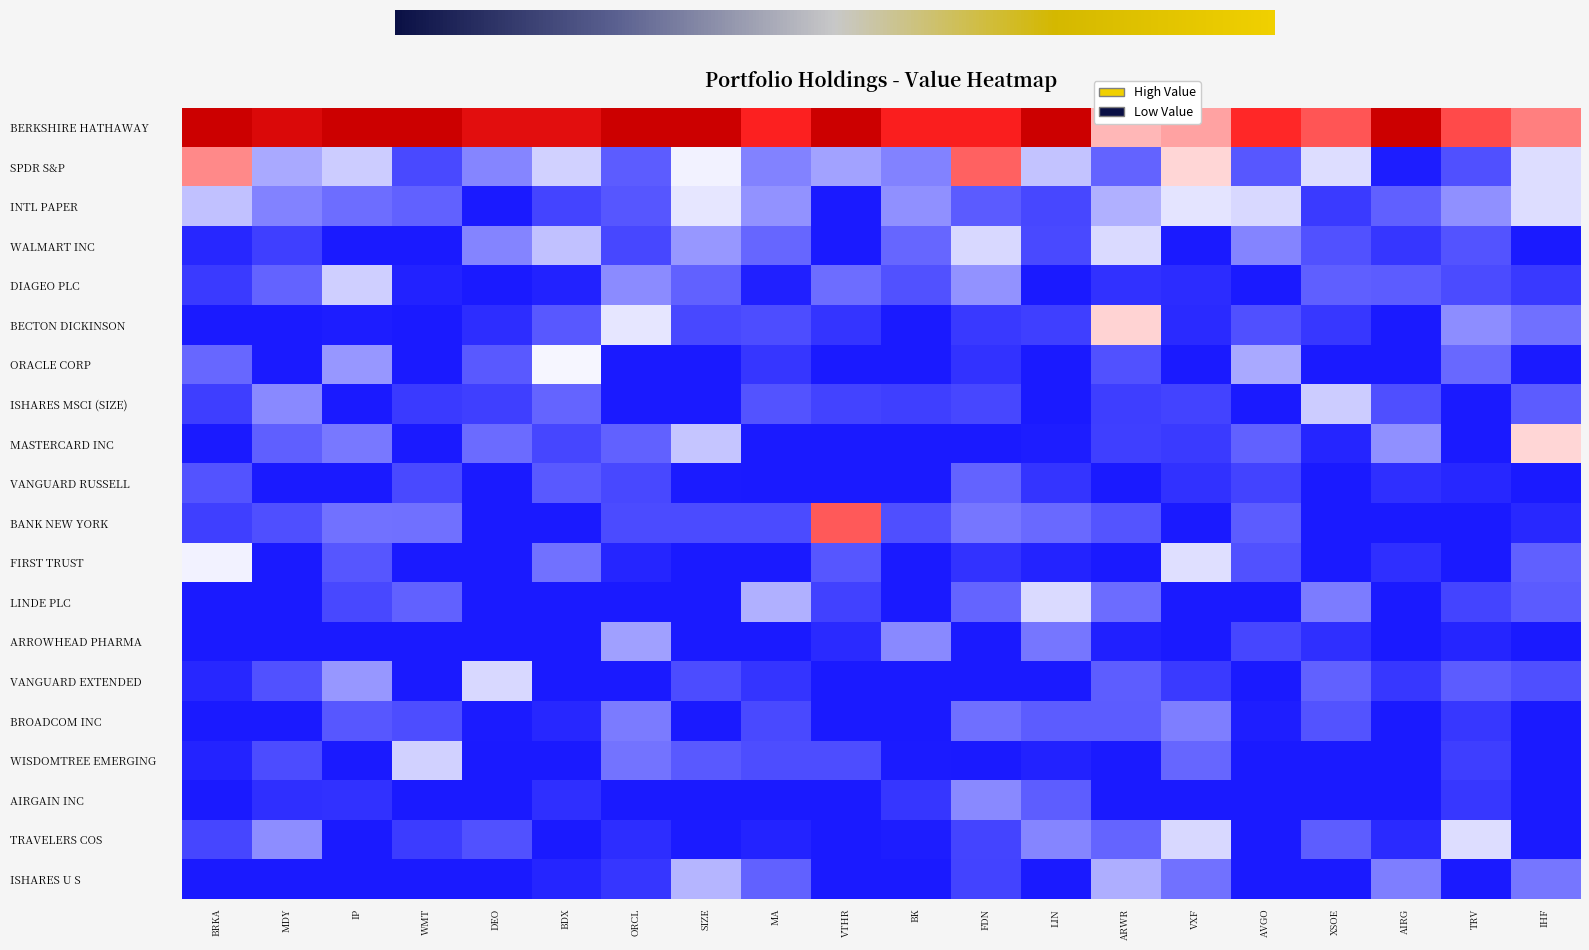

What is the smallest value displayed?

-6.8